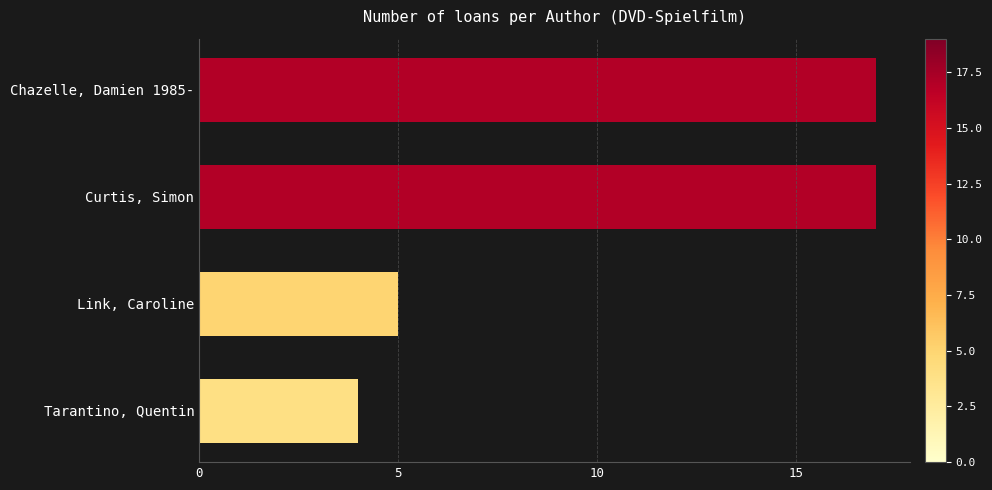

At which label is the value closest to 10?

Link, Caroline